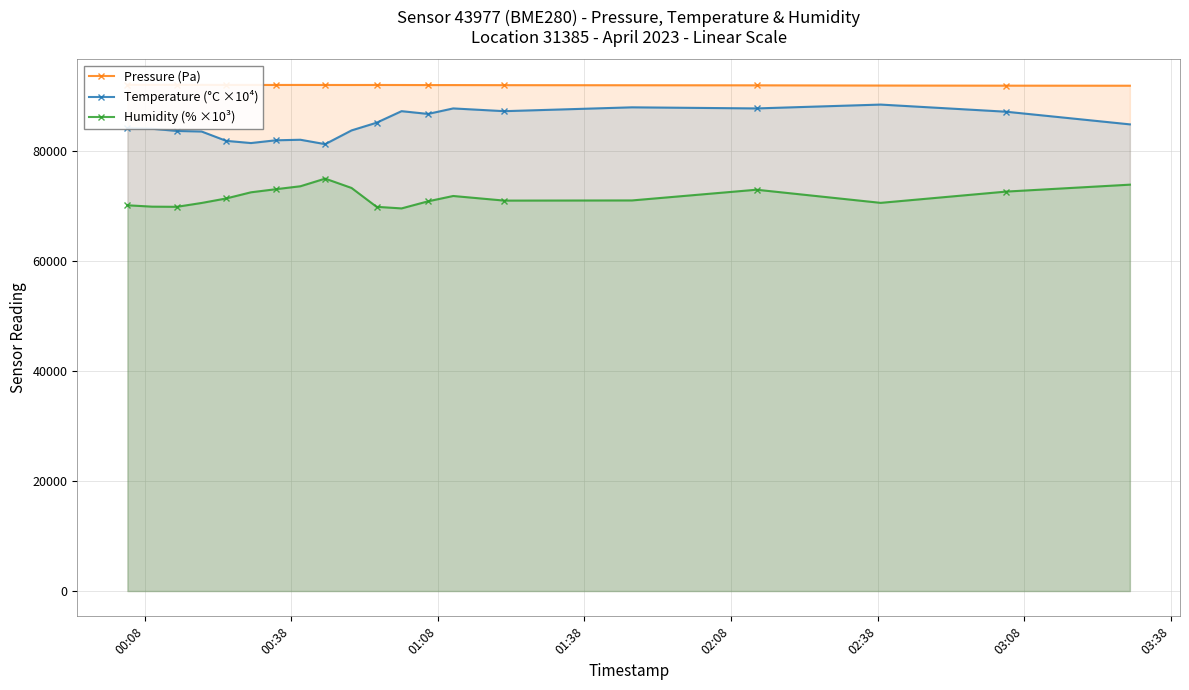

Rank the series by their average value, from lowest to highest.

Humidity (% ×10³), Temperature (°C ×10⁴), Pressure (Pa)